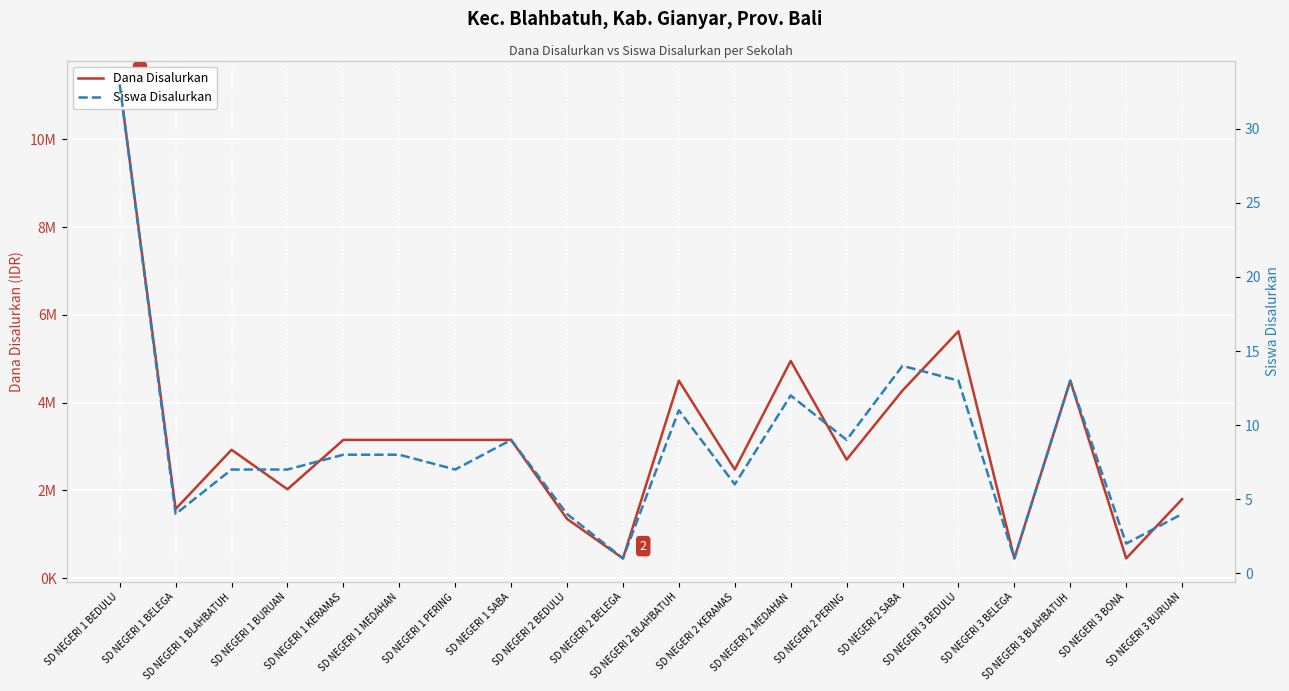

Is this an area chart (filled region under the line)?

No